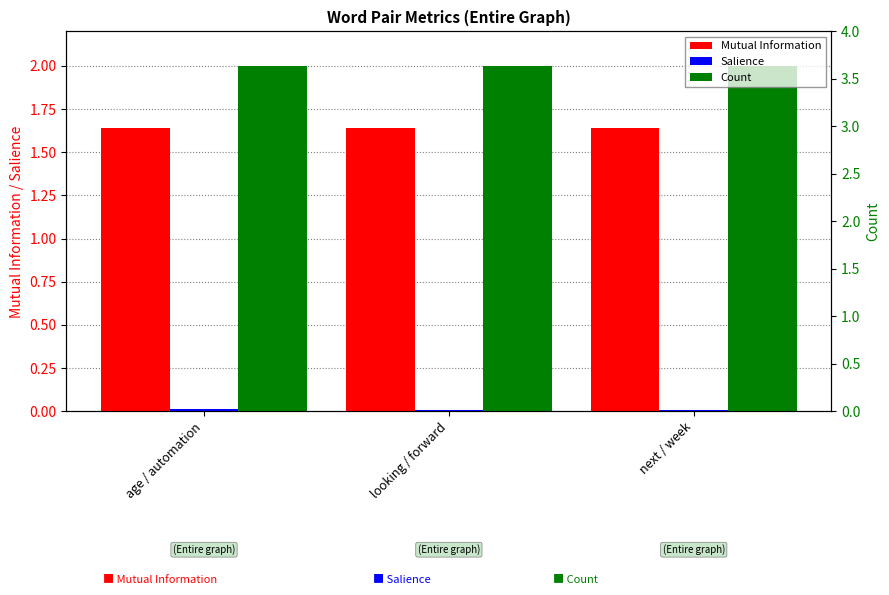

What is the label of the 3rd bar from the right?

age / automation